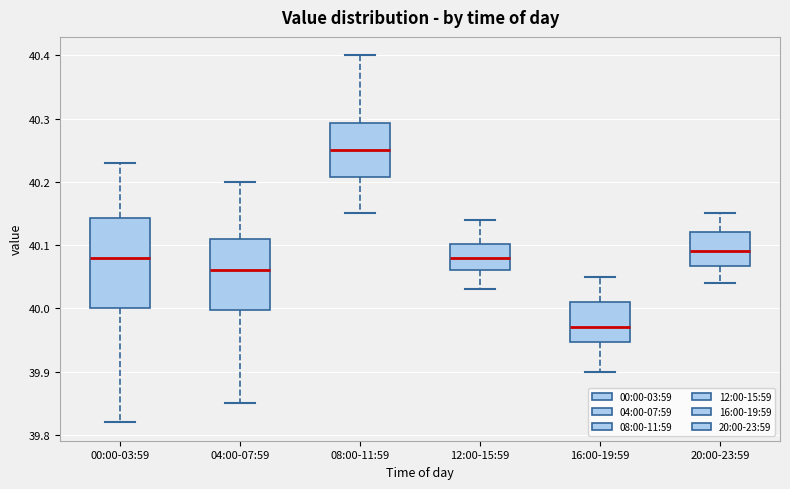

Reading left to right, transcribe this box plot: for each box, give where its median line is, the range the box spans, and where its two whiskers end, as read against the y-axis. The values are not printed on the chart, so give them approximately, as read against the axis.

00:00-03:59: median 40.08, box 40.00 to 40.14, whiskers 39.82 to 40.23
04:00-07:59: median 40.06, box 40.00 to 40.11, whiskers 39.85 to 40.20
08:00-11:59: median 40.25, box 40.21 to 40.29, whiskers 40.15 to 40.40
12:00-15:59: median 40.08, box 40.06 to 40.10, whiskers 40.03 to 40.14
16:00-19:59: median 39.97, box 39.95 to 40.01, whiskers 39.90 to 40.05
20:00-23:59: median 40.09, box 40.07 to 40.12, whiskers 40.04 to 40.15